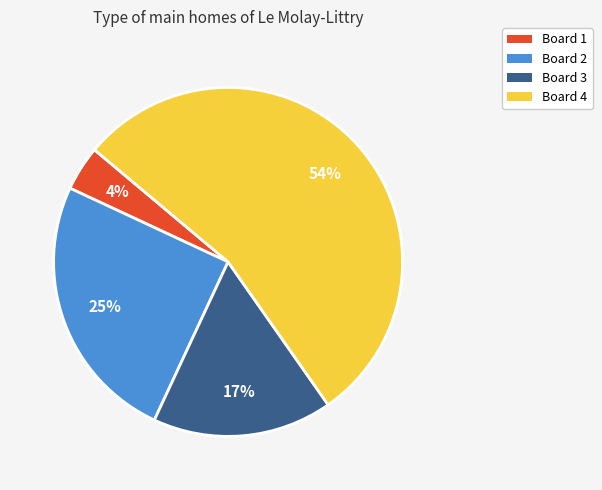

How many slices are in this pie chart?

4